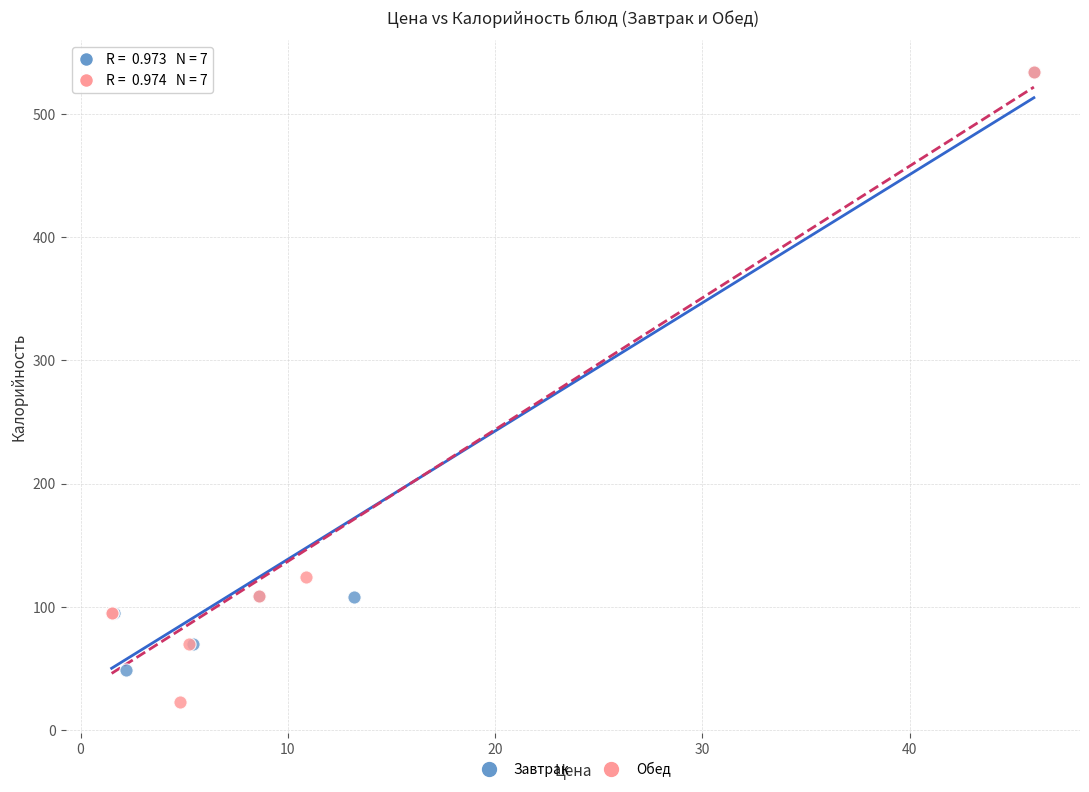

Which series contains the lowest Y value?

Обед